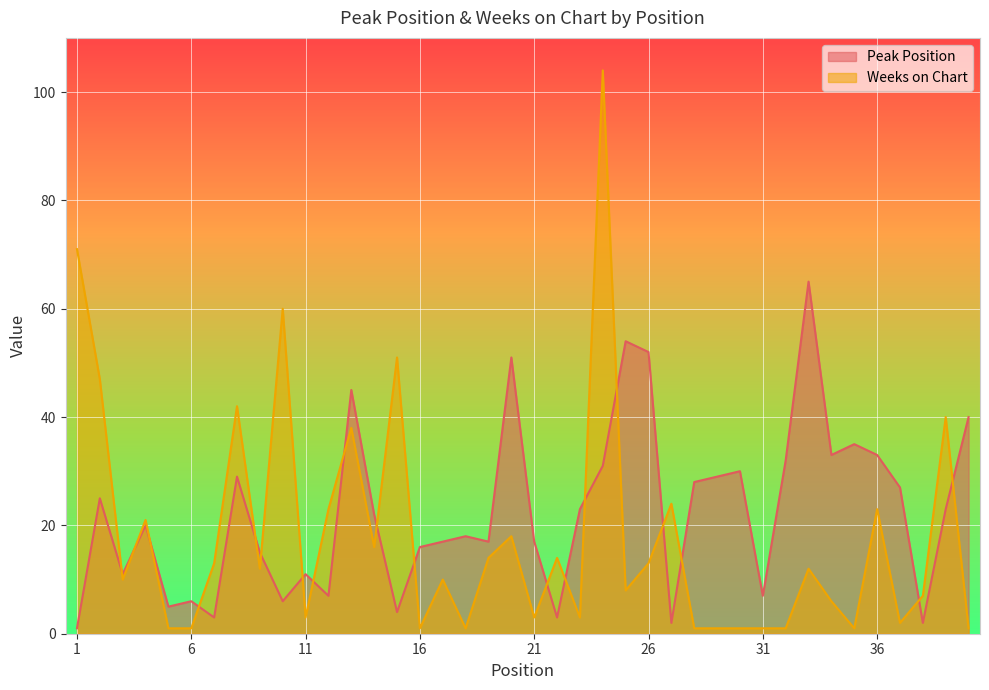

How many categories are shown in the chart?

40